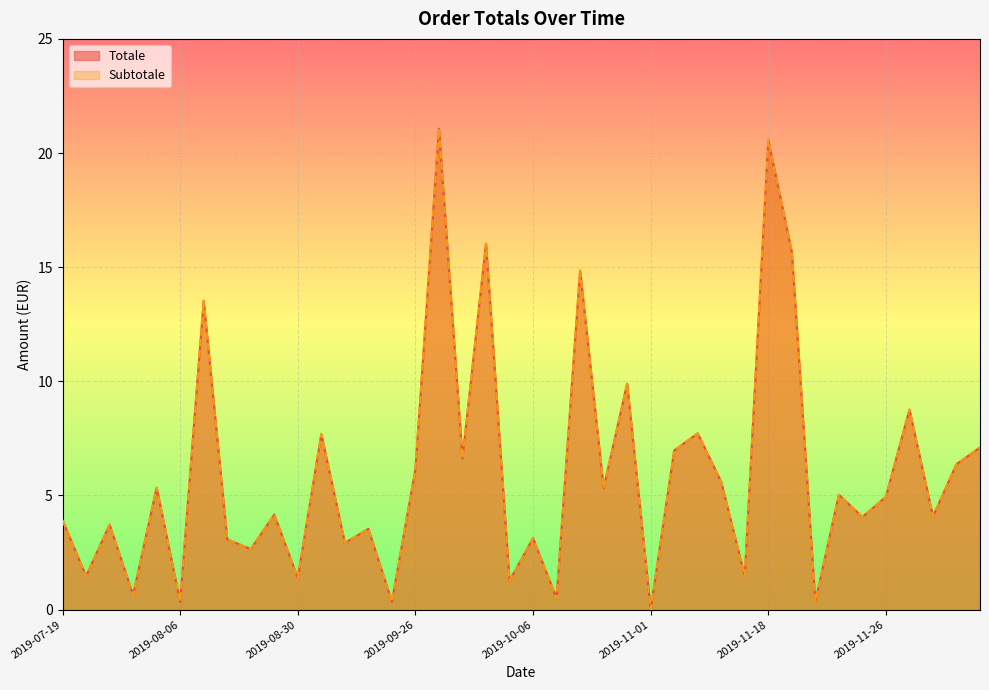

What is the difference between the Totale values at 2019-11-26 and 2019-09-27?

16.1